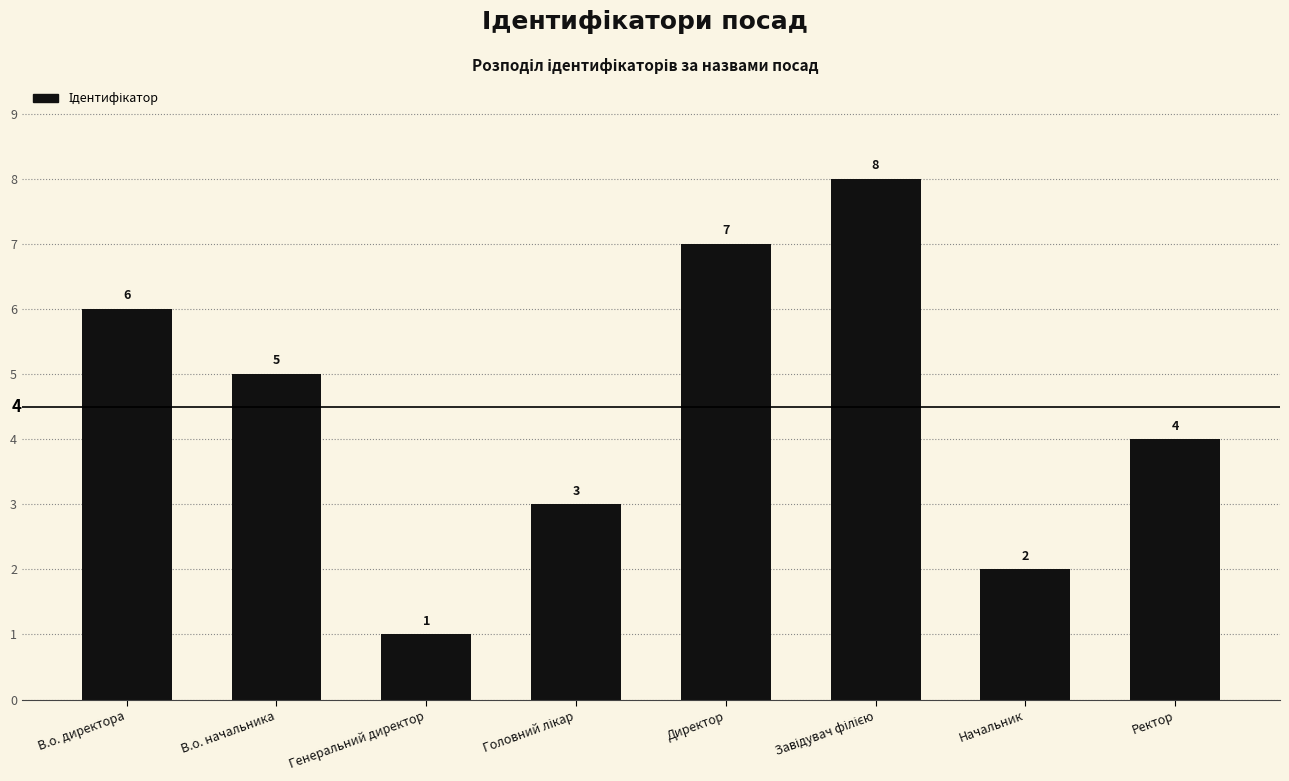

Approximately how many times larger is the value at Директор compared to В.о. начальника?

1.4